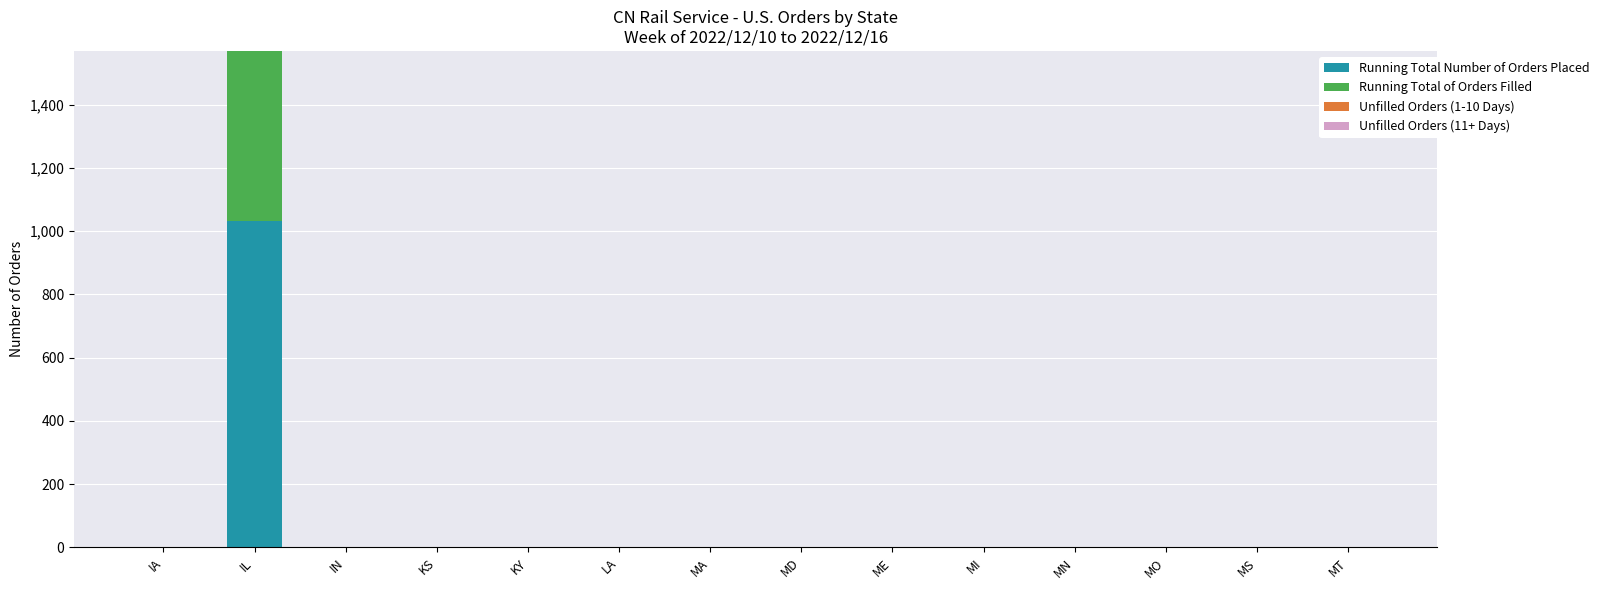

What is the highest value of the Running Total Number of Orders Placed series?

1031